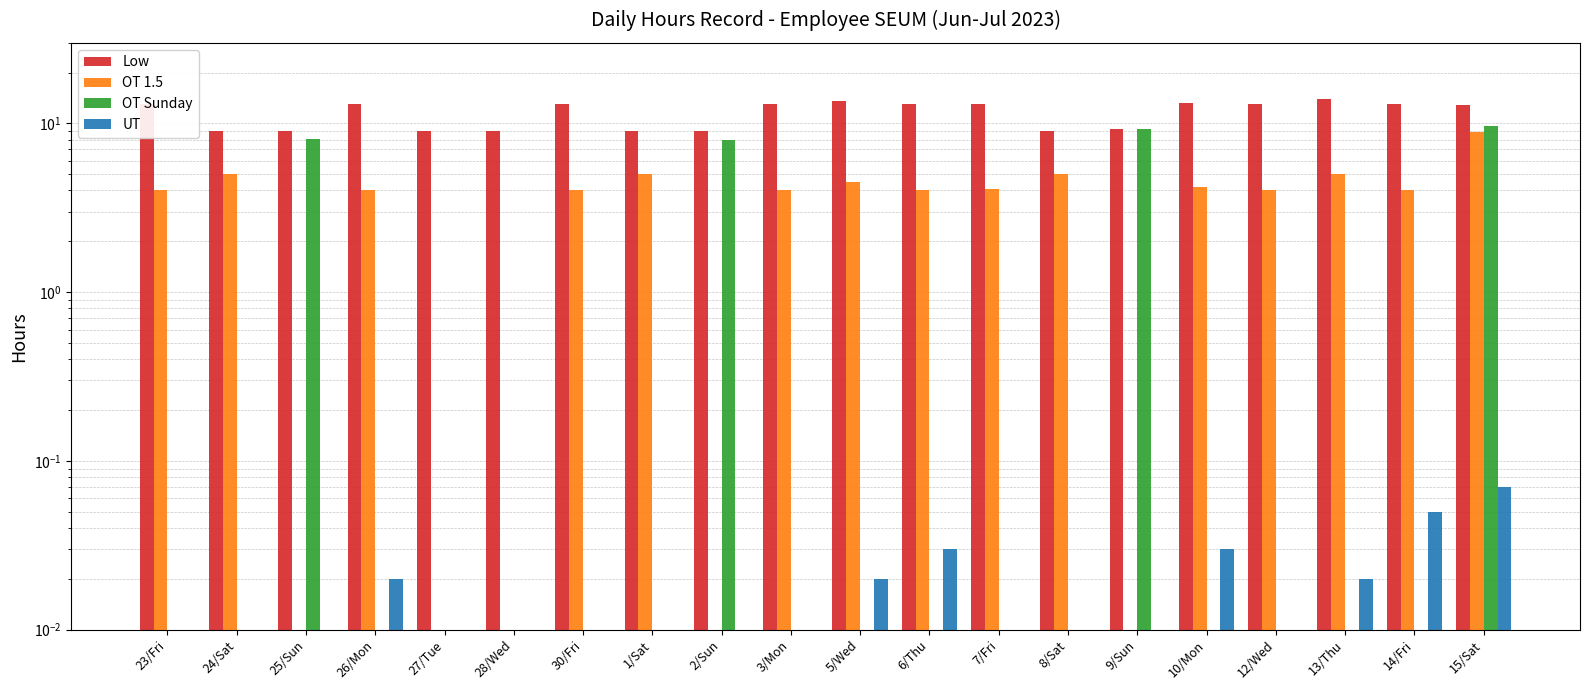

Reading right to left, list all the values displayed in this chart.

Low: 12.8	13.0	14.0	13.1	13.2	9.3	9.0	13.1	13.0	13.5	13.0	9.0	9.0	13.0	9.0	9.0	13.0	9.0	9.1	13.0
OT 1.5: 8.8	4.0	5.0	4.0	4.2	0.0	5.0	4.1	4.0	4.5	4.0	0.0	5.0	4.0	0.0	0.0	4.0	0.0	5.0	4.0
OT Sunday: 9.7	0.0	0.0	0.0	0.0	9.3	0.0	0.0	0.0	0.0	0.0	8.0	0.0	0.0	0.0	0.0	0.0	8.0	0.0	0.0
UT: 0.1	0.1	0.0	0.0	0.0	0.0	0.0	0.0	0.0	0.0	0.0	0.0	0.0	0.0	0.0	0.0	0.0	0.0	0.0	0.0